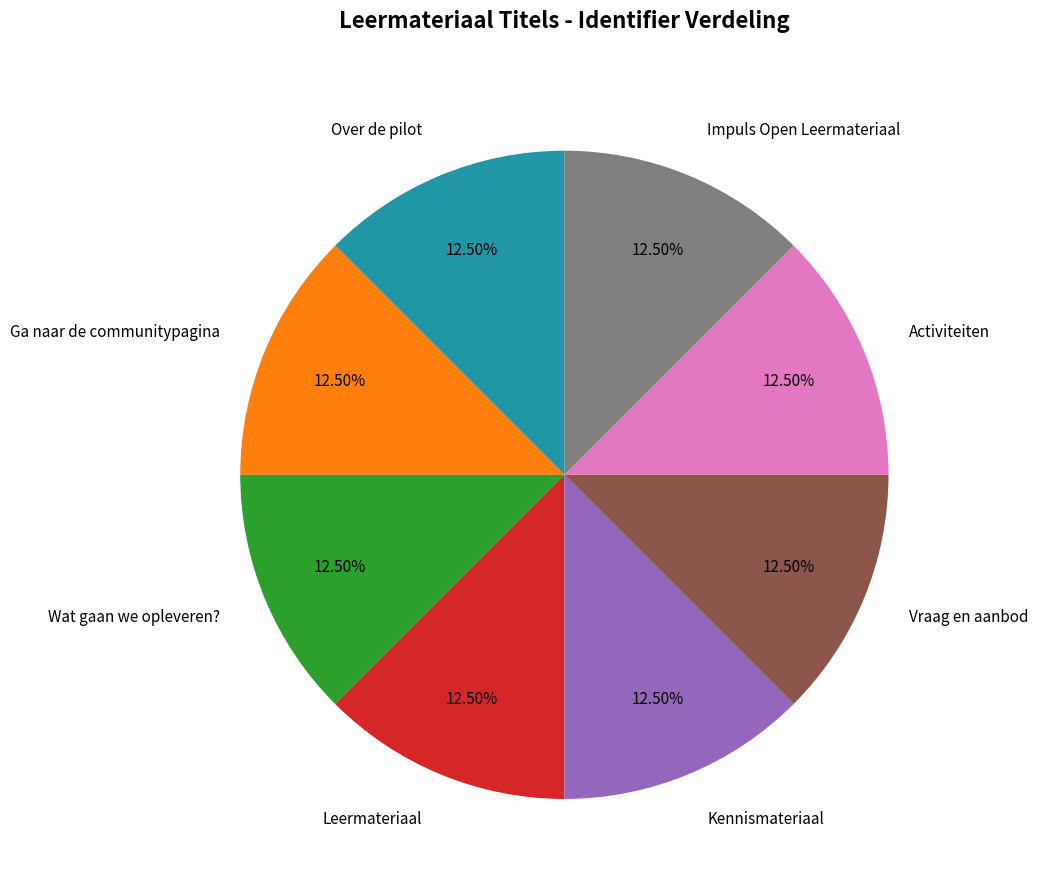

How many segments does this pie chart have?

8